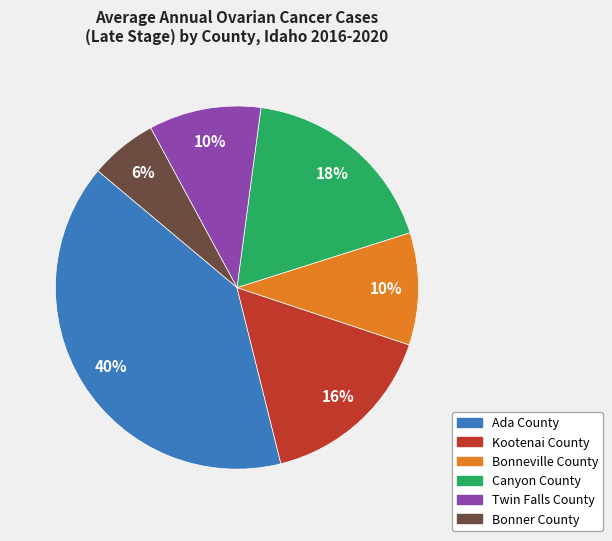

What is the ratio of the value at Bonneville County to the value at Twin Falls County?

1.0